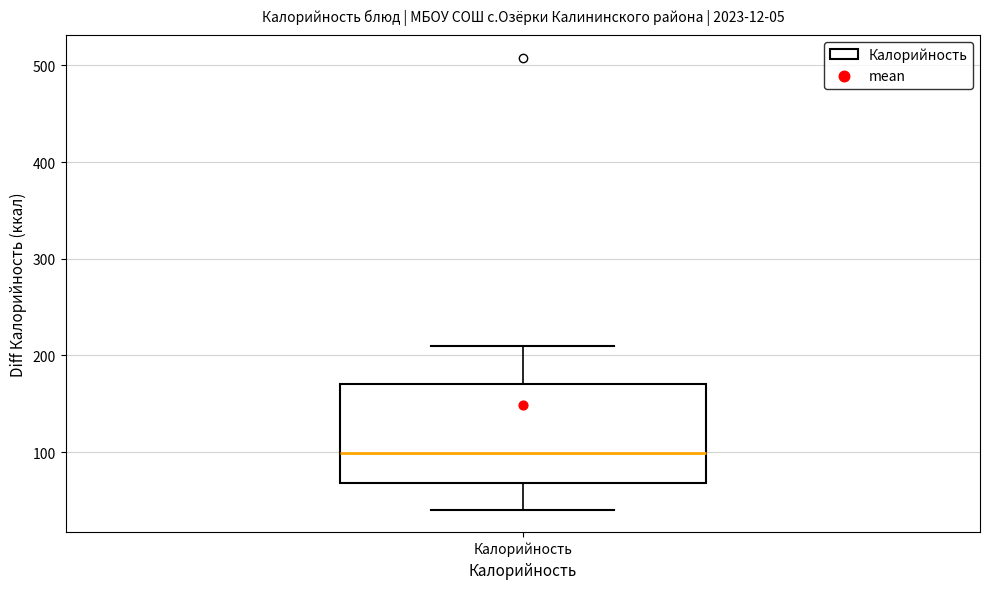

Read this box plot against the y-axis: the position of the median line, the range covered by the box, and the ends of both whiskers. The values are not printed on the chart, so give them approximately, as read against the axis.

median 100, box 70 to 170, whiskers 40 to 210